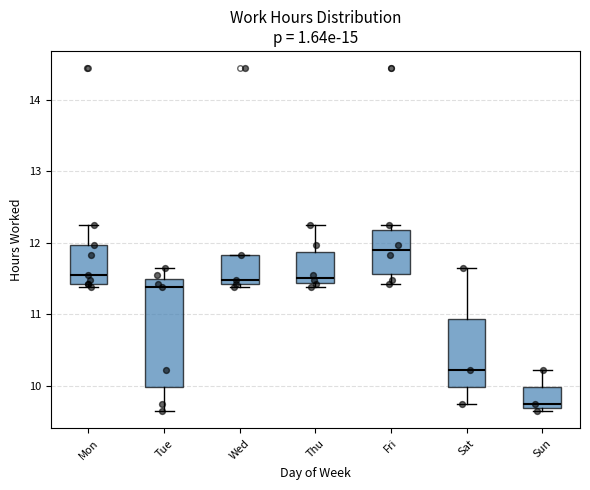

Where does the upper whisker of the box for Sat end on the y-axis? The values are not printed on the chart, so give them approximately, as read against the axis.

11.6